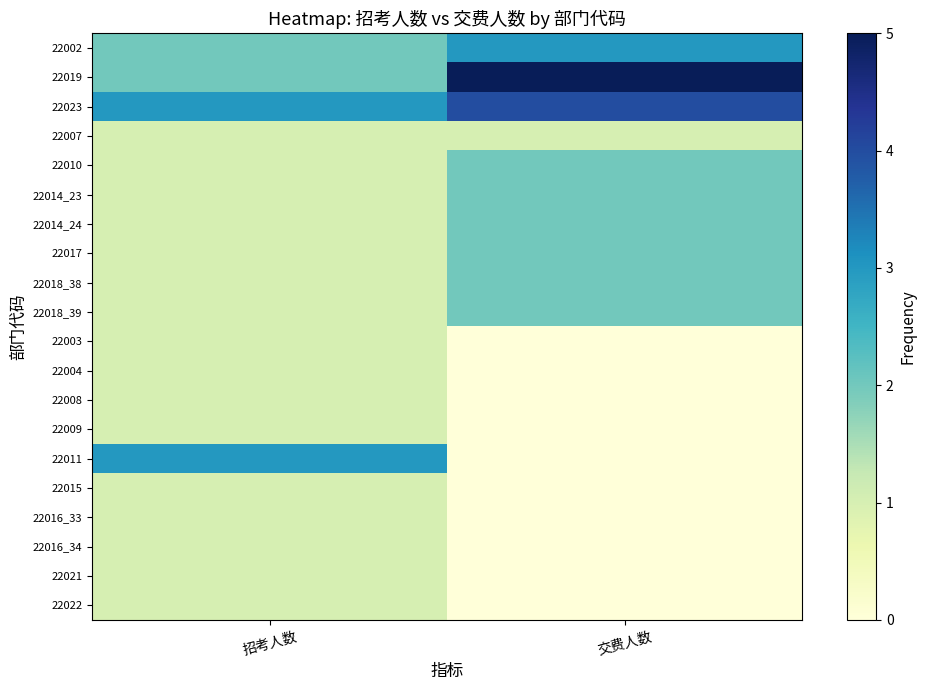

List the series in order of their peak value, highest first.

22019, 22023, 22002, 22011, 22010, 22014_23, 22014_24, 22017, 22018_38, 22018_39, 22007, 22003, 22004, 22008, 22009, 22015, 22016_33, 22016_34, 22021, 22022